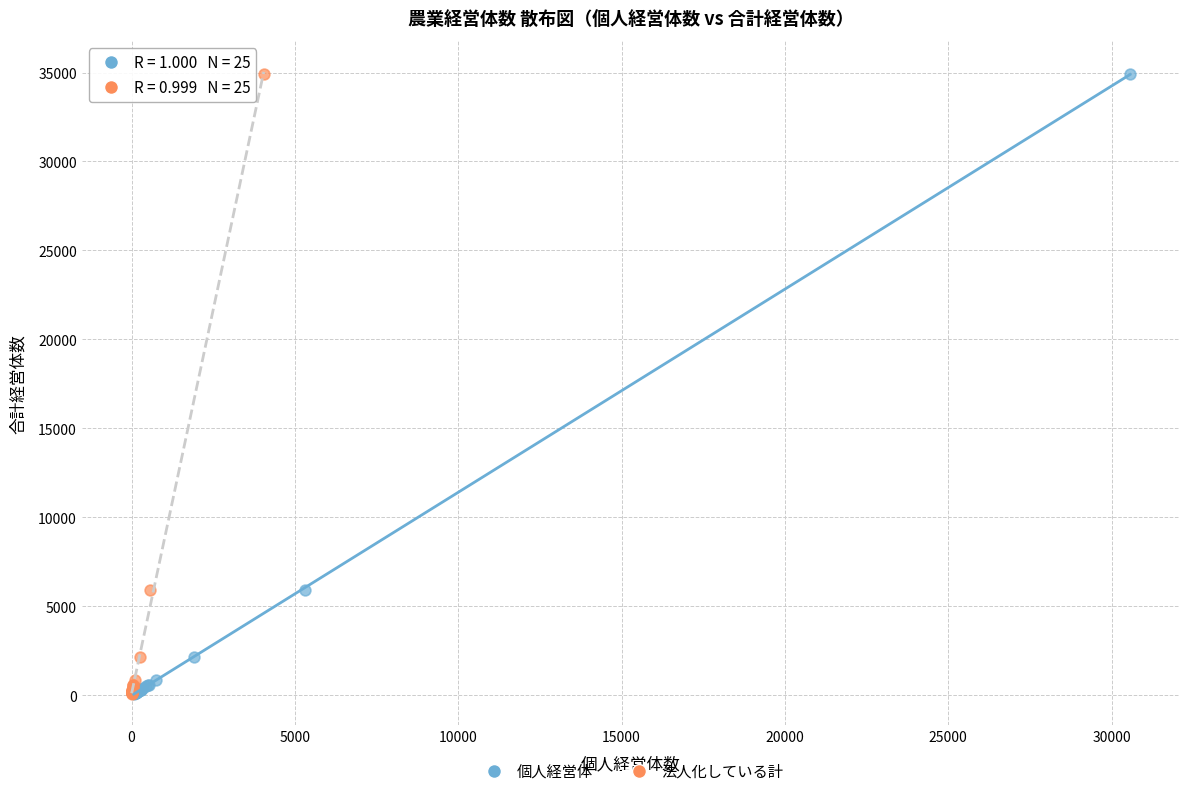

What are all the series names shown in the legend?

個人経営体, 法人化している計